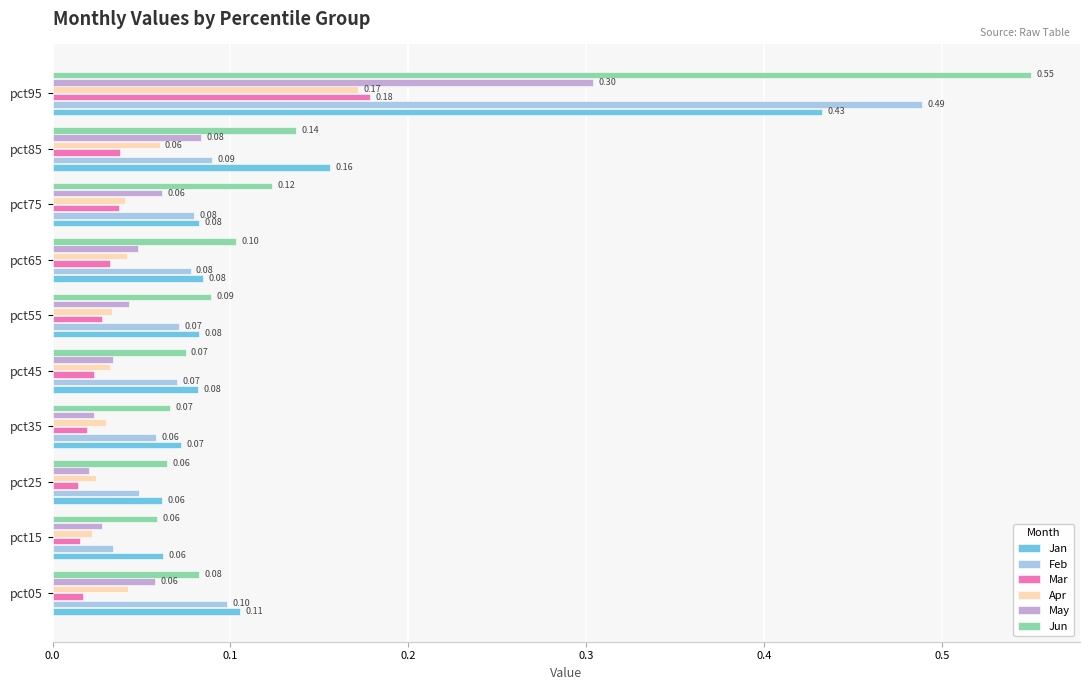

List the series in order of their peak value, lowest first.

Apr, Mar, May, Jan, Feb, Jun